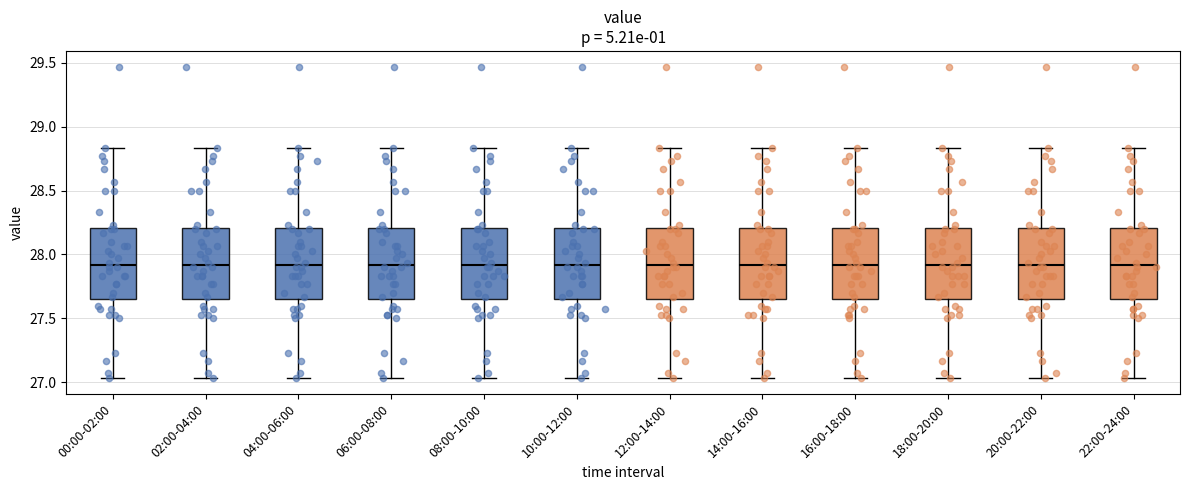

Reading left to right, read every box against the y-axis: the position of its median line, the range the box covers, and the ends of its whiskers. The values are not printed on the chart, so give them approximately, as read against the axis.

00:00-02:00: median 27.90, box 27.65 to 28.20, whiskers 27.05 to 28.85
02:00-04:00: median 27.90, box 27.65 to 28.20, whiskers 27.05 to 28.85
04:00-06:00: median 27.90, box 27.65 to 28.20, whiskers 27.05 to 28.85
06:00-08:00: median 27.90, box 27.65 to 28.20, whiskers 27.05 to 28.85
08:00-10:00: median 27.90, box 27.65 to 28.20, whiskers 27.05 to 28.85
10:00-12:00: median 27.90, box 27.65 to 28.20, whiskers 27.05 to 28.85
12:00-14:00: median 27.90, box 27.65 to 28.20, whiskers 27.05 to 28.85
14:00-16:00: median 27.90, box 27.65 to 28.20, whiskers 27.05 to 28.85
16:00-18:00: median 27.90, box 27.65 to 28.20, whiskers 27.05 to 28.85
18:00-20:00: median 27.90, box 27.65 to 28.20, whiskers 27.05 to 28.85
20:00-22:00: median 27.90, box 27.65 to 28.20, whiskers 27.05 to 28.85
22:00-24:00: median 27.90, box 27.65 to 28.20, whiskers 27.05 to 28.85